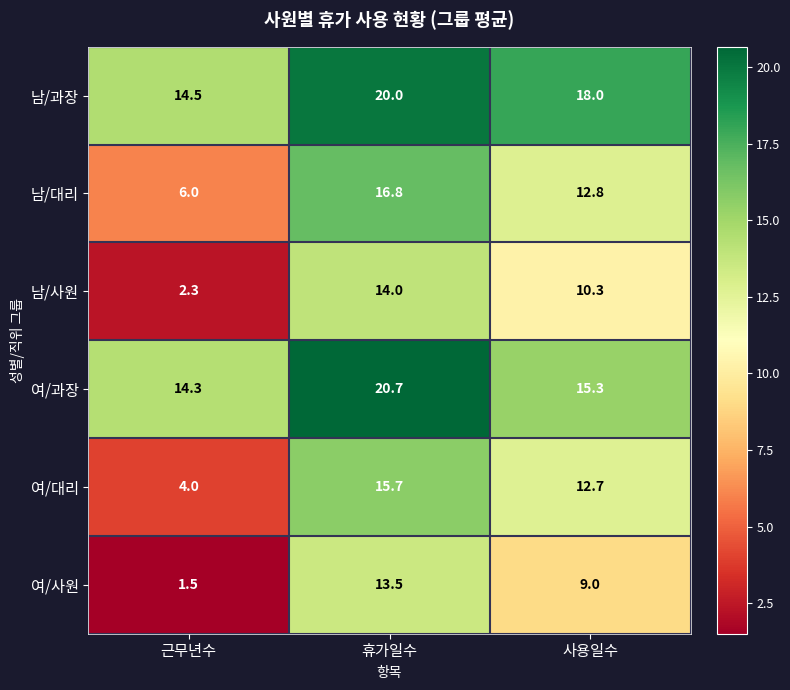

Which series has the widest spread of values?

여/사원